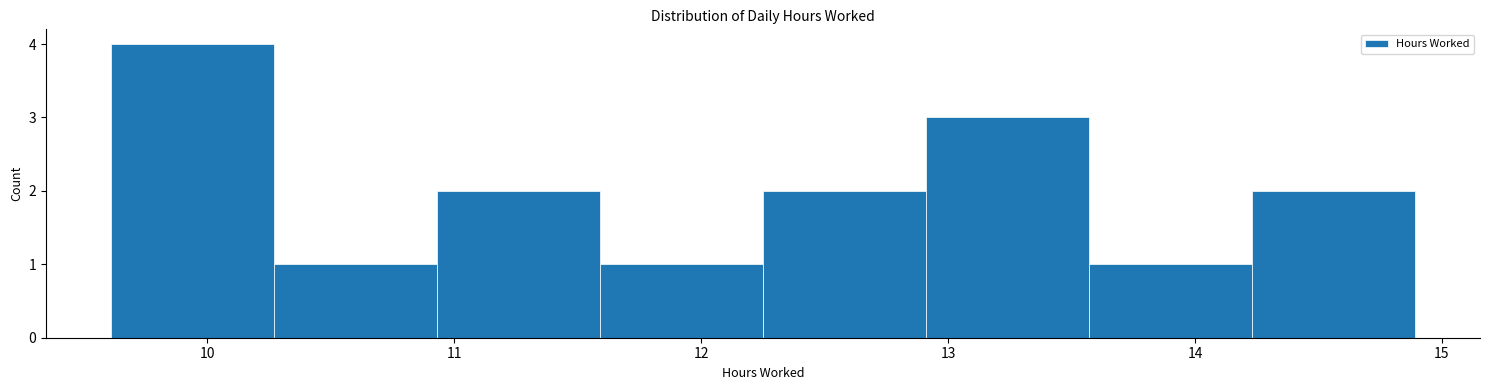

Reading left to right, transcribe this chart: for each bar, give the range it covers on the x-axis and its height. Neither the bar edges nor the heights are printed on the chart, so give them approximately, as read against the axes.

9.61 to 10.27: 4
10.27 to 10.93: 1
10.93 to 11.59: 2
11.59 to 12.25: 1
12.25 to 12.91: 2
12.91 to 13.57: 3
13.57 to 14.23: 1
14.23 to 14.89: 2